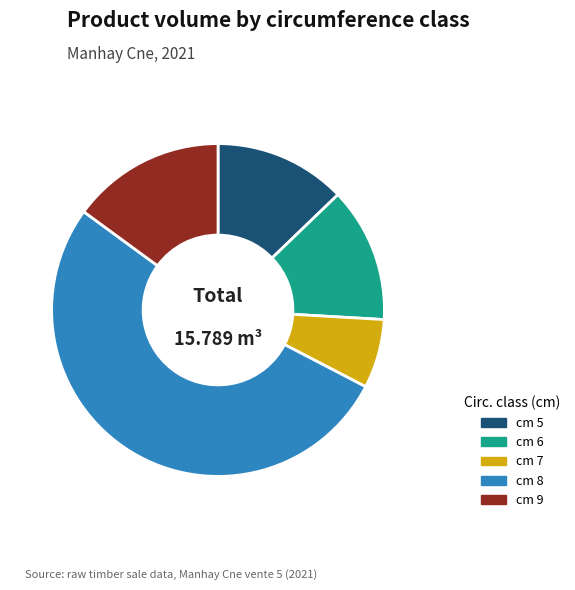

Is there a majority slice in this chart?

Yes